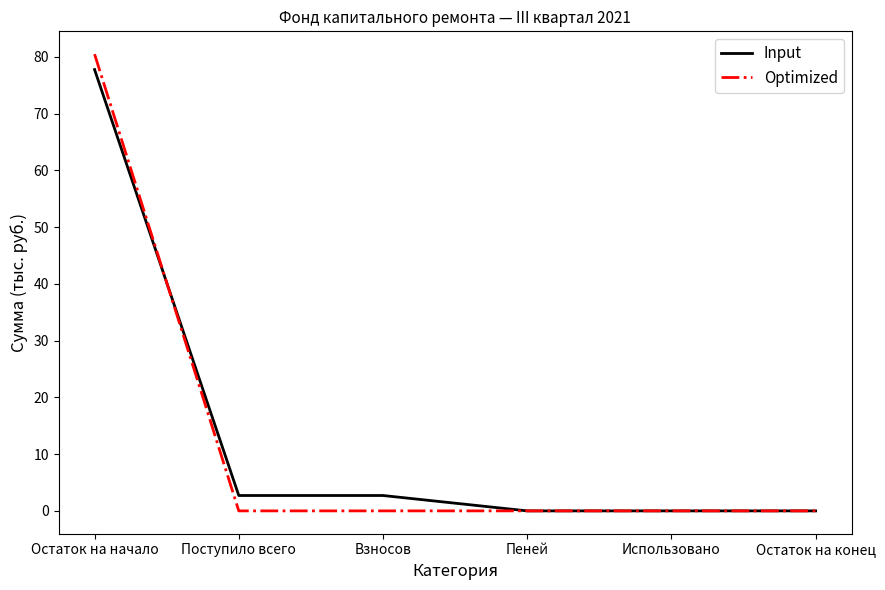

At Остаток на начало, list the series in order from smallest to largest.

Input, Optimized